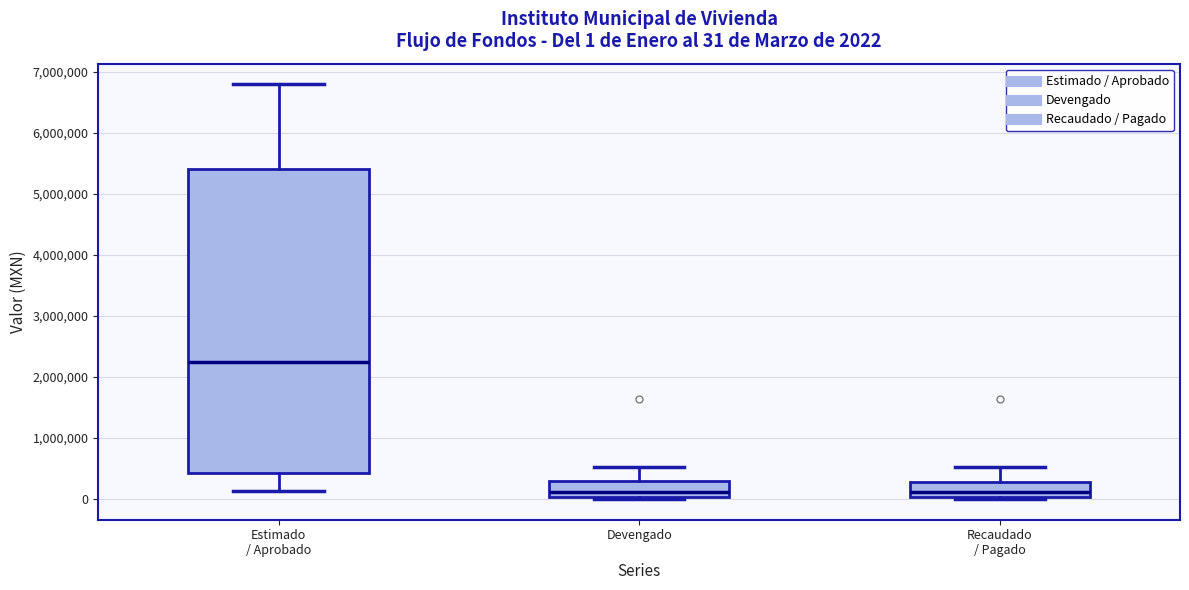

Comparing the boxes themselves (not the whiskers), which one is the tallest?

Estimado / Aprobado